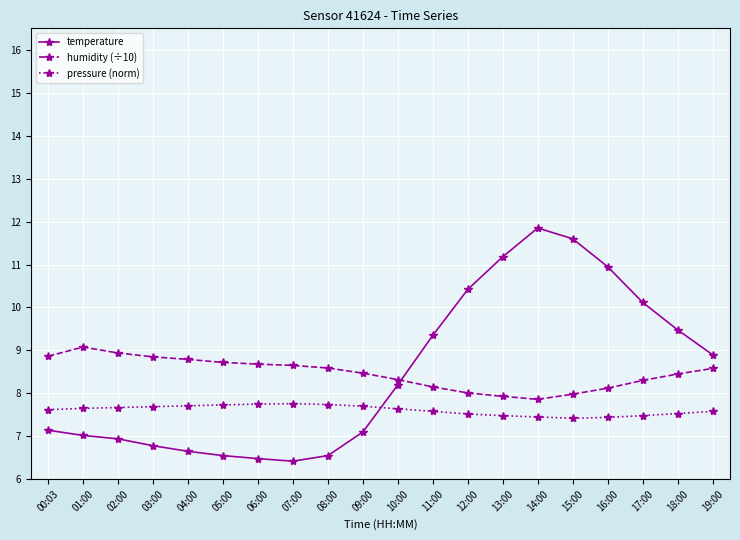

At which category does the chart reach its peak across all series?

14:00